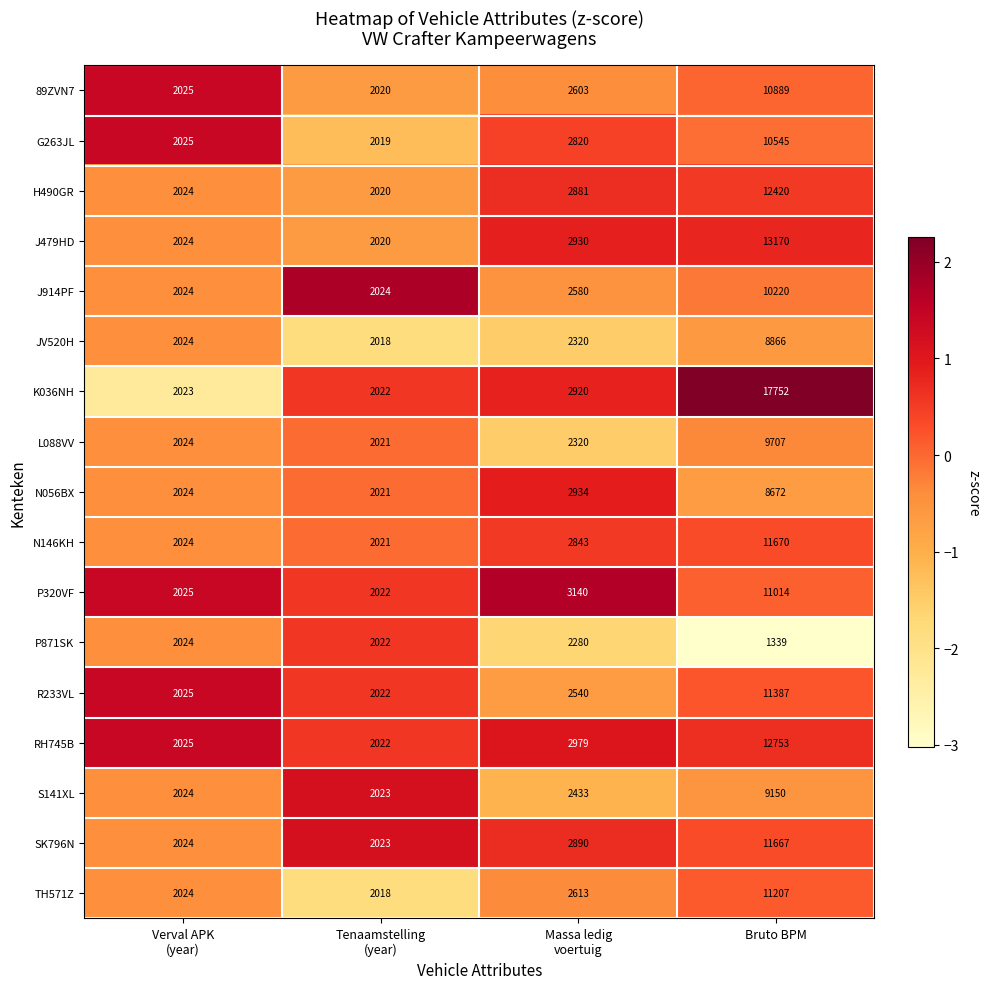

What is the difference between the maximum and minimum values in the RH745B series?

10731